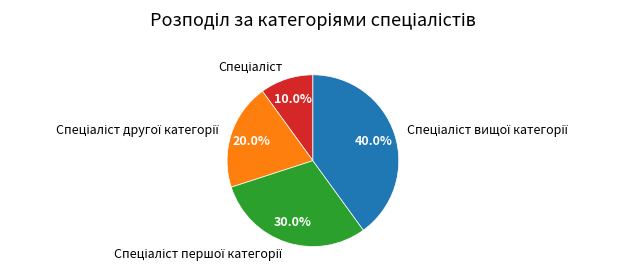

To the nearest percent, what is the difference between the largest and smallest slice percentages?

30%